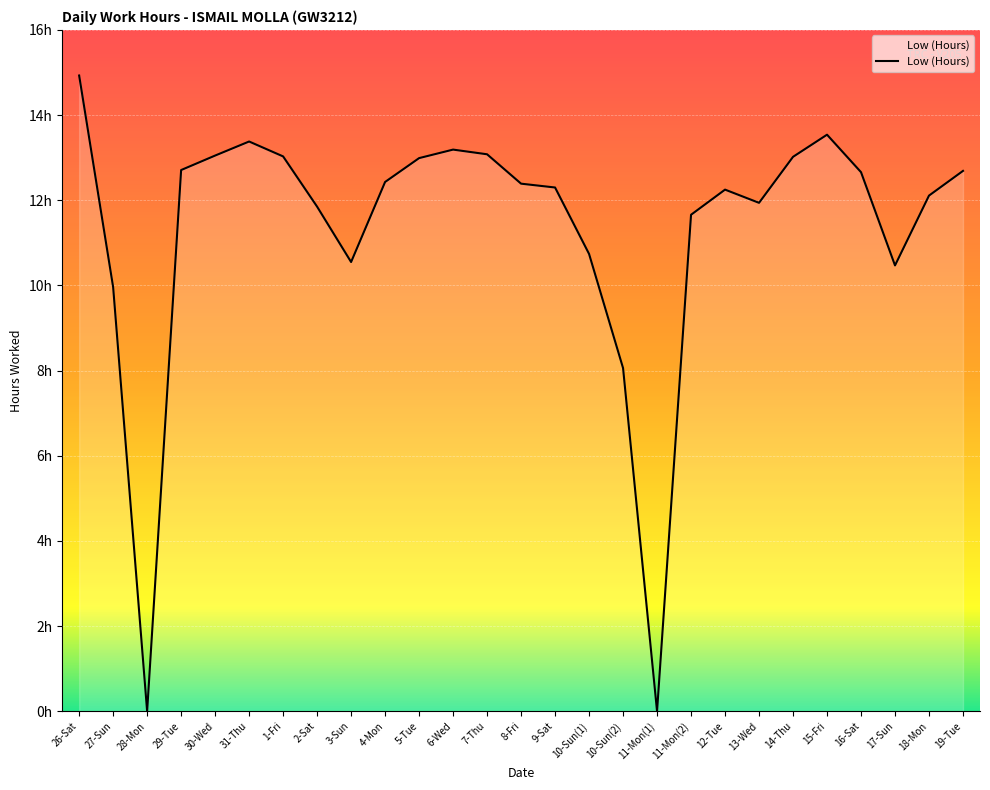

What position from the left is 30-Wed?

5